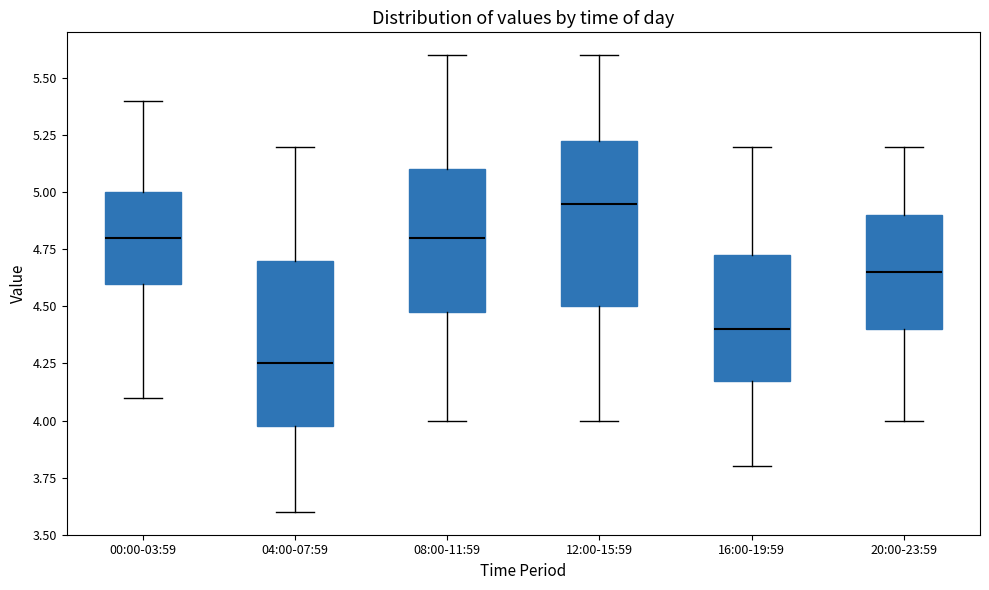

Which box's median line is the highest?

12:00-15:59